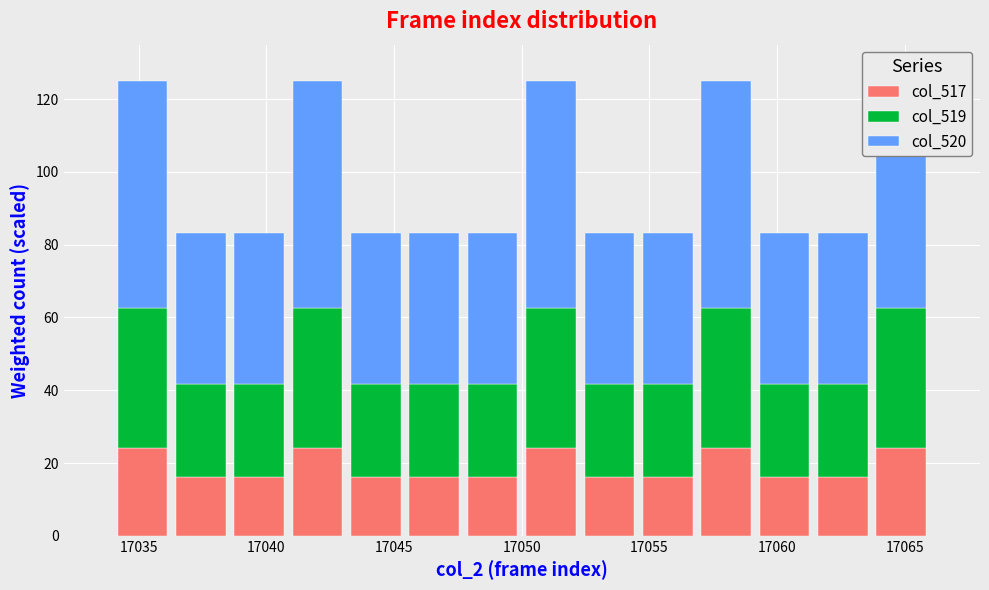

Reading left to right, transcribe this chart: for each stacked bar, give the range it covers on the x-axis and its total height. Neither the bar edges nor the heights are printed on the chart, so give them approximately, as read against the axes.

17034.0 to 17036.5: 126
17036.5 to 17038.5: 84
17038.5 to 17041.0: 84
17041.0 to 17043.0: 126
17043.0 to 17045.5: 84
17045.5 to 17047.5: 84
17047.5 to 17050.0: 84
17050.0 to 17052.5: 126
17052.5 to 17054.5: 84
17054.5 to 17057.0: 84
17057.0 to 17059.0: 126
17059.0 to 17061.5: 84
17061.5 to 17063.5: 84
17063.5 to 17066.0: 126